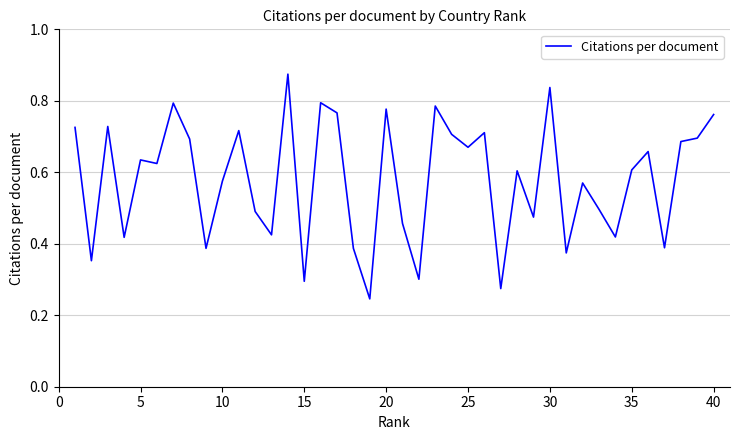

Does the chart display data point markers on the line(s)?

No